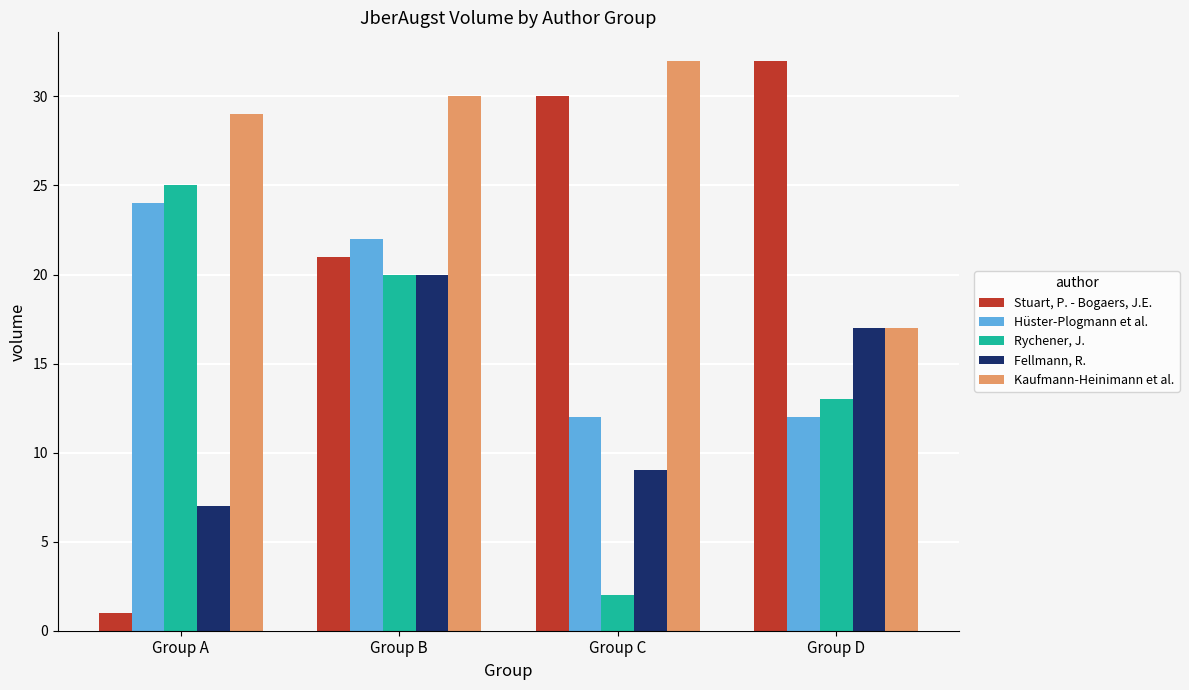

Reading left to right, list all the values displayed in this chart.

Stuart, P. - Bogaers, J.E.: Group A=1	Group B=21	Group C=30	Group D=32
Hüster-Plogmann et al.: Group A=24	Group B=22	Group C=12	Group D=12
Rychener, J.: Group A=25	Group B=20	Group C=2	Group D=13
Fellmann, R.: Group A=7	Group B=20	Group C=9	Group D=17
Kaufmann-Heinimann et al.: Group A=29	Group B=30	Group C=32	Group D=17